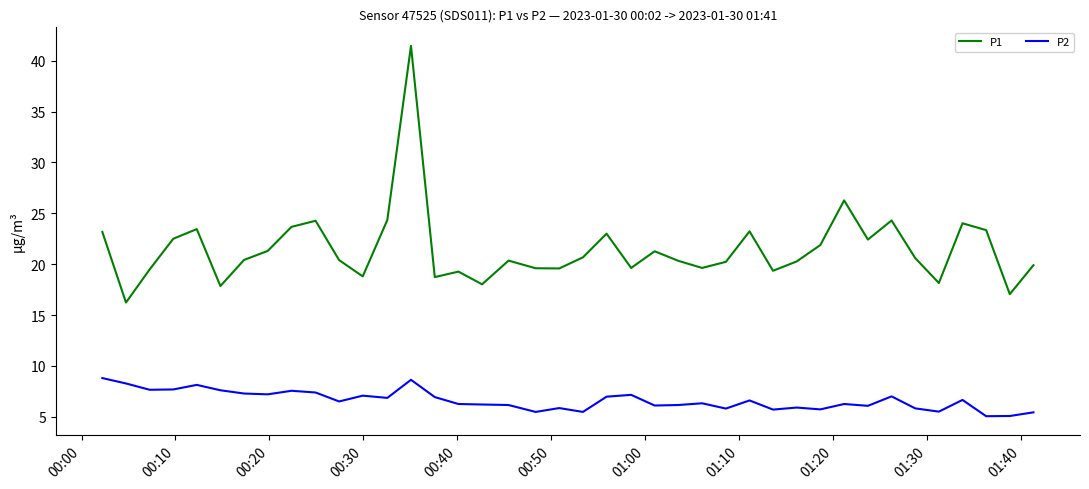

Rank the series by their average value, from lowest to highest.

P2, P1